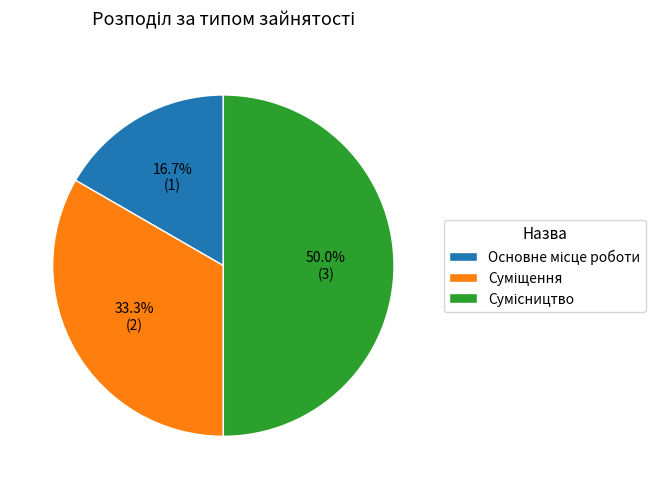

How many segments does this pie chart have?

3